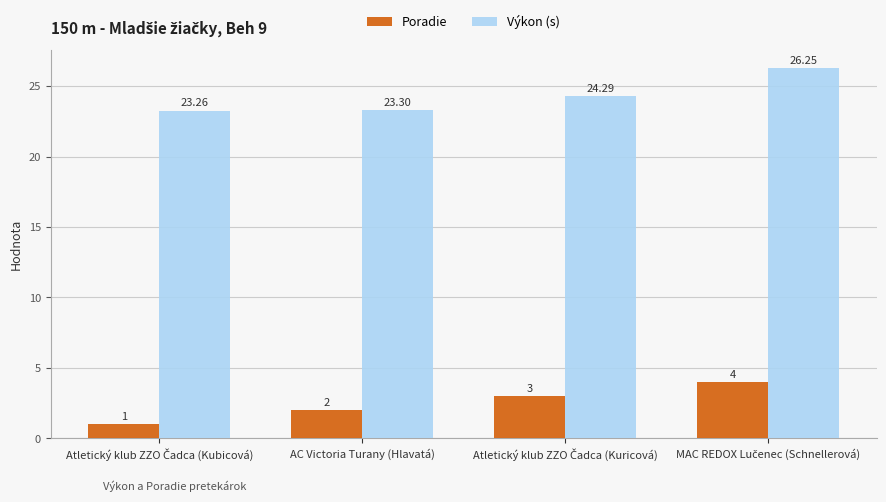

Which series has the largest range (max minus min)?

Poradie